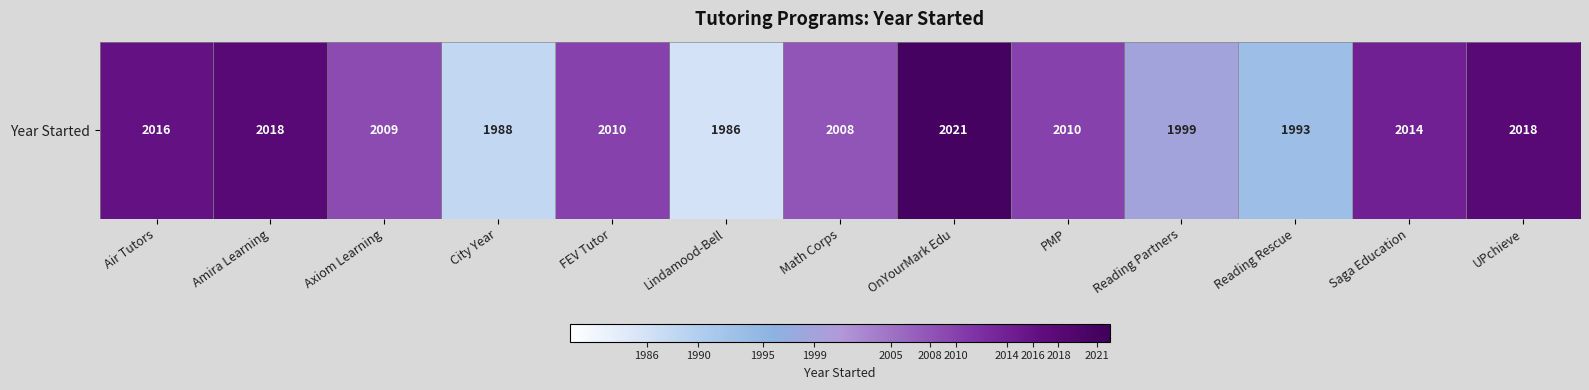

Reading left to right, transcribe all the data shown in this chart.

2016	2018	2009	1988	2010	1986	2008	2021	2010	1999	1993	2014	2018